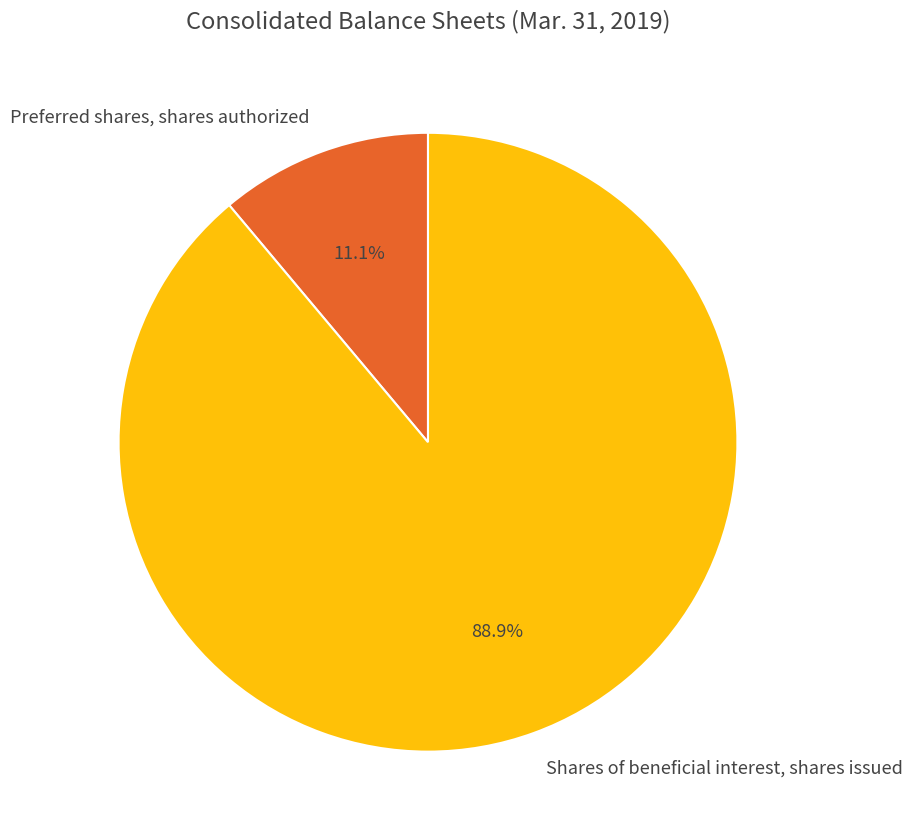

True or false: Preferred shares, shares authorized accounts for 18% of the total.

False